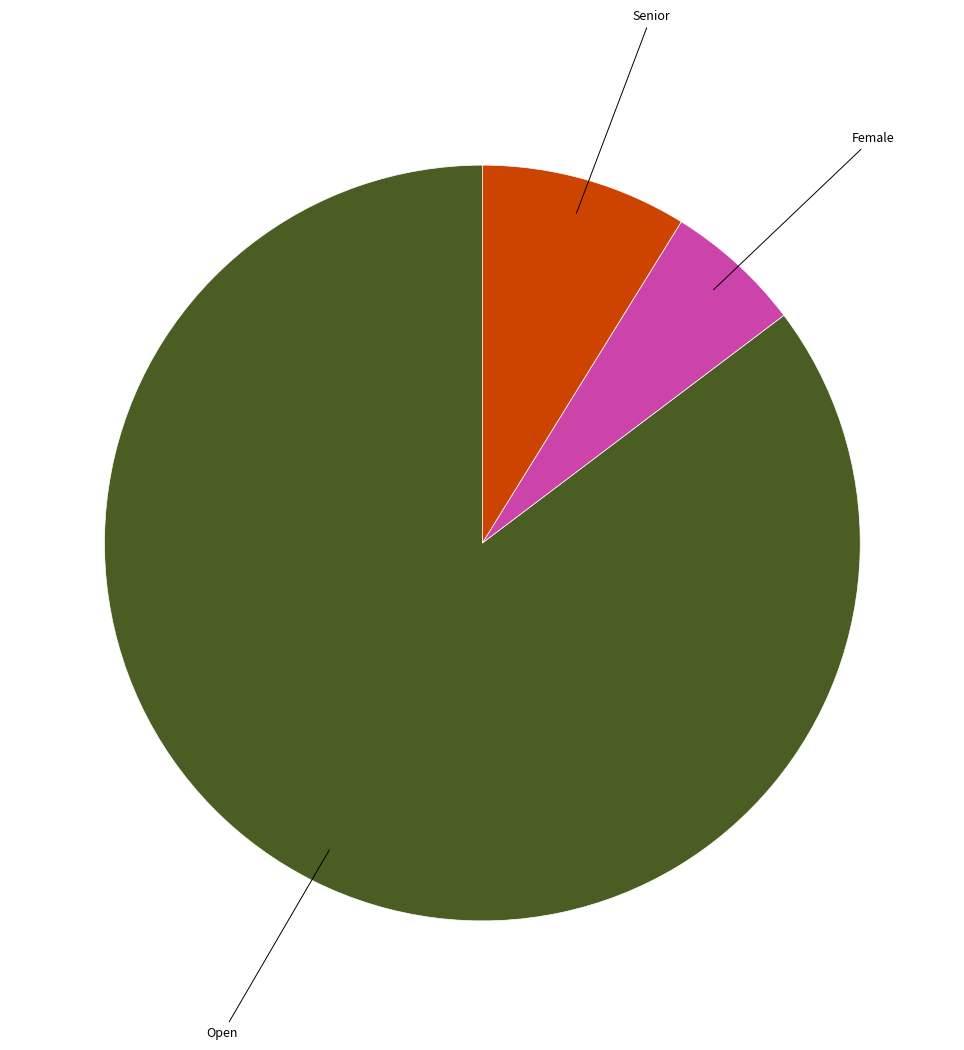

How many slices are in this pie chart?

3